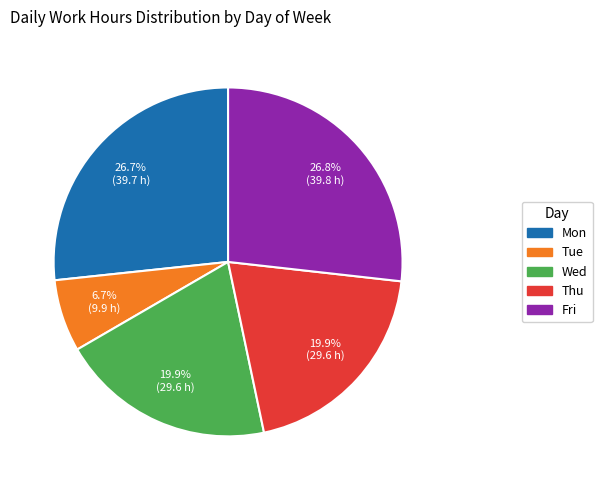

Which has a higher value, Mon or Thu?

Mon